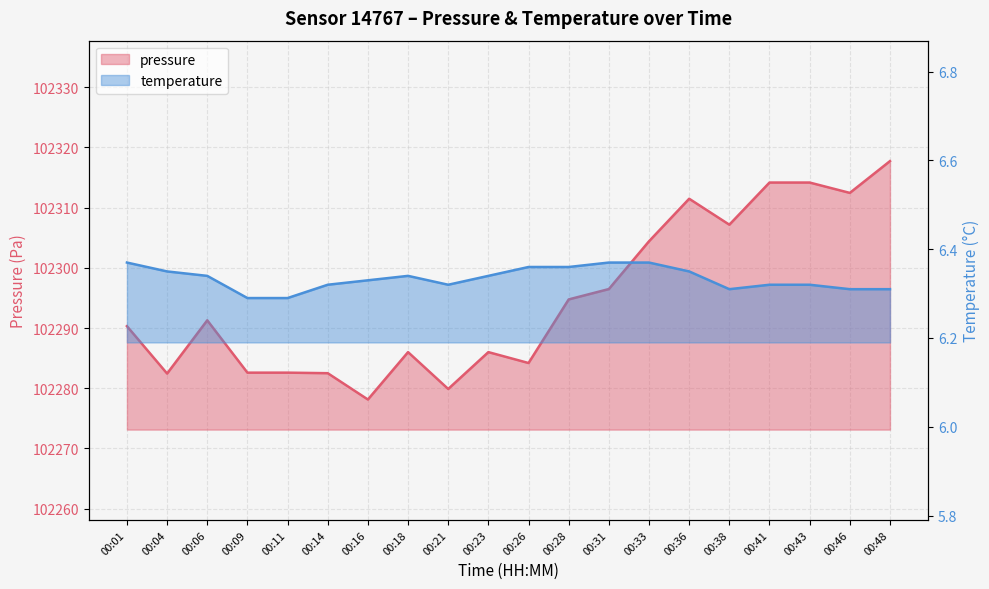

What is the smallest value displayed?

6.3